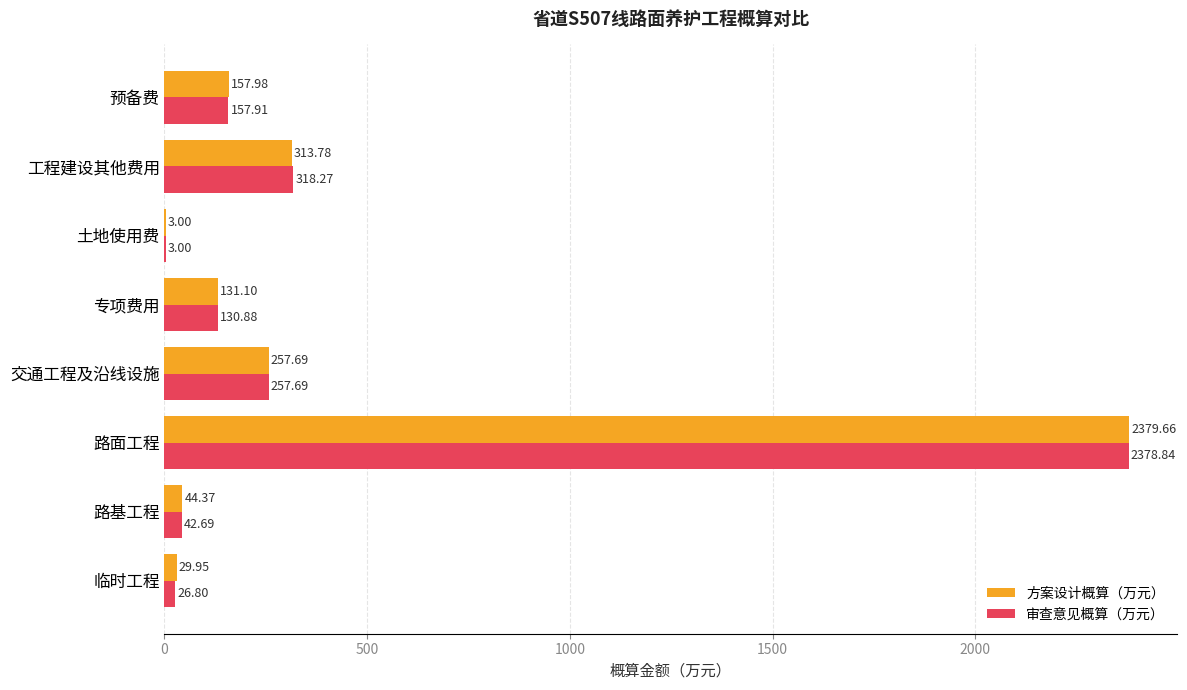

Which series has the largest total across all categories?

方案设计概算（万元）